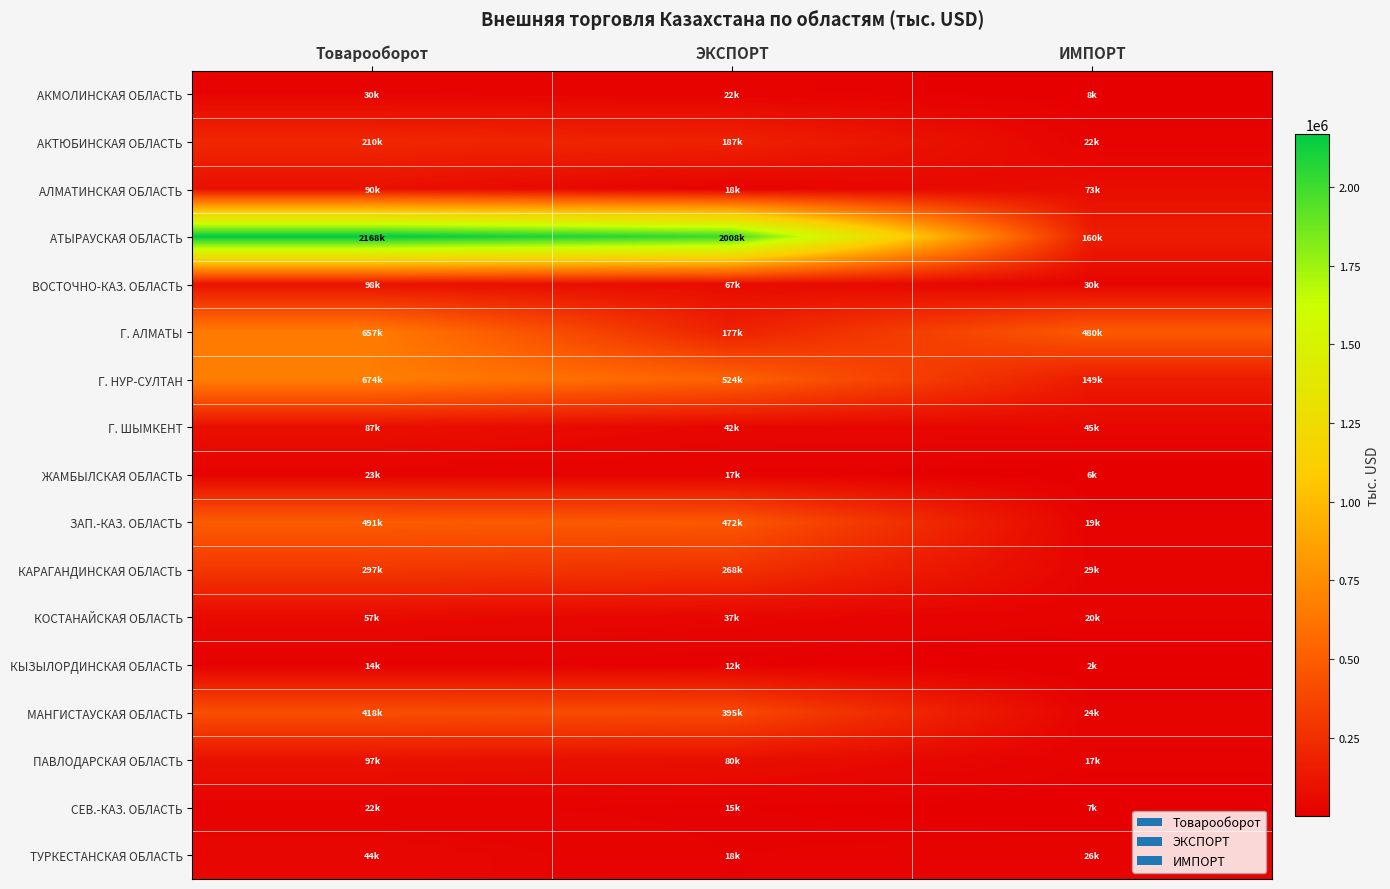

Reading left to right, list all the values displayed in this chart.

АКМОЛИНСКАЯ ОБЛАСТЬ: Товарооборот=30257.3	ЭКСПОРТ=21892.8	ИМПОРТ=8364.5
АКТЮБИНСКАЯ ОБЛАСТЬ: Товарооборот=209555.9	ЭКСПОРТ=187131.9	ИМПОРТ=22423.9
АЛМАТИНСКАЯ ОБЛАСТЬ: Товарооборот=90283.2	ЭКСПОРТ=17604.6	ИМПОРТ=72678.6
АТЫРАУСКАЯ ОБЛАСТЬ: Товарооборот=2168491.3	ЭКСПОРТ=2008328.3	ИМПОРТ=160163.0
ВОСТОЧНО-КАЗ. ОБЛАСТЬ: Товарооборот=97651.0	ЭКСПОРТ=67471.8	ИМПОРТ=30179.2
Г. АЛМАТЫ: Товарооборот=657339.4	ЭКСПОРТ=177118.3	ИМПОРТ=480221.1
Г. НУР-СУЛТАН: Товарооборот=673622.1	ЭКСПОРТ=524306.6	ИМПОРТ=149315.5
Г. ШЫМКЕНТ: Товарооборот=87188.6	ЭКСПОРТ=42391.3	ИМПОРТ=44797.3
ЖАМБЫЛСКАЯ ОБЛАСТЬ: Товарооборот=22822.0	ЭКСПОРТ=16601.1	ИМПОРТ=6220.9
ЗАП.-КАЗ. ОБЛАСТЬ: Товарооборот=490960.5	ЭКСПОРТ=472117.4	ИМПОРТ=18843.1
КАРАГАНДИНСКАЯ ОБЛАСТЬ: Товарооборот=297121.7	ЭКСПОРТ=267755.3	ИМПОРТ=29366.3
КОСТАНАЙСКАЯ ОБЛАСТЬ: Товарооборот=56502.4	ЭКСПОРТ=36654.7	ИМПОРТ=19847.7
КЫЗЫЛОРДИНСКАЯ ОБЛАСТЬ: Товарооборот=13987.1	ЭКСПОРТ=12236.8	ИМПОРТ=1750.3
МАНГИСТАУСКАЯ ОБЛАСТЬ: Товарооборот=418481.3	ЭКСПОРТ=394900.7	ИМПОРТ=23580.6
ПАВЛОДАРСКАЯ ОБЛАСТЬ: Товарооборот=97245.5	ЭКСПОРТ=80042.9	ИМПОРТ=17202.6
СЕВ.-КАЗ. ОБЛАСТЬ: Товарооборот=21796.0	ЭКСПОРТ=14849.0	ИМПОРТ=6947.0
ТУРКЕСТАНСКАЯ ОБЛАСТЬ: Товарооборот=44069.2	ЭКСПОРТ=18409.4	ИМПОРТ=25659.8